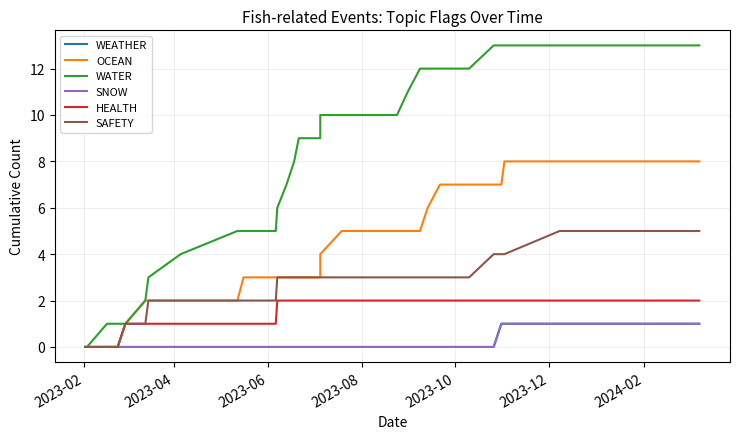

At which label does WATER reach its minimum?

2023-02